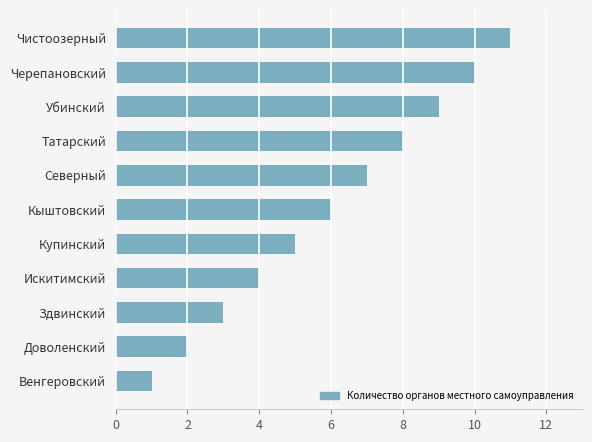

True or false: the data shows 9 at Убинский.

True